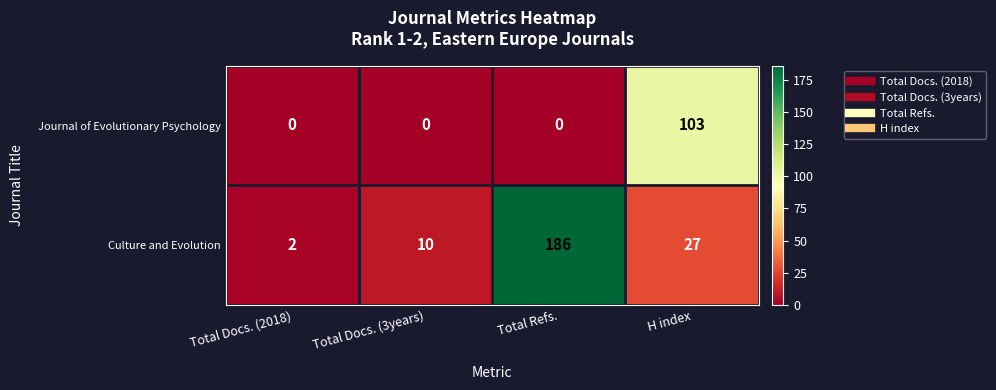

How many Journal of Evolutionary Psychology values are between 0 and 103?

4